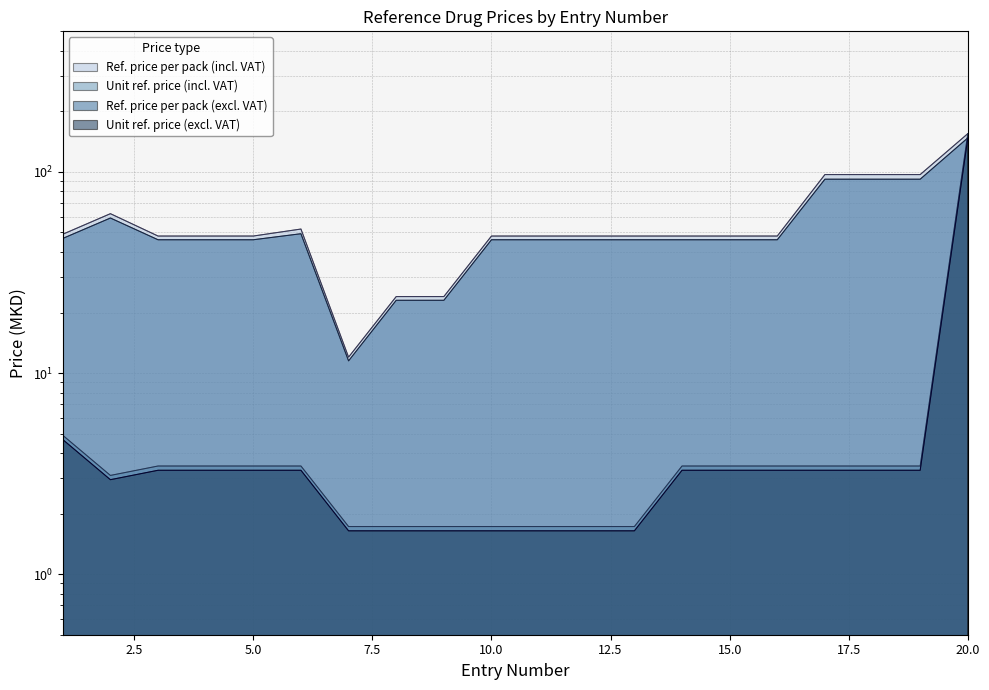

What is the sum of the Unit ref. price (excl. VAT) values at 3 and 11?

4.9